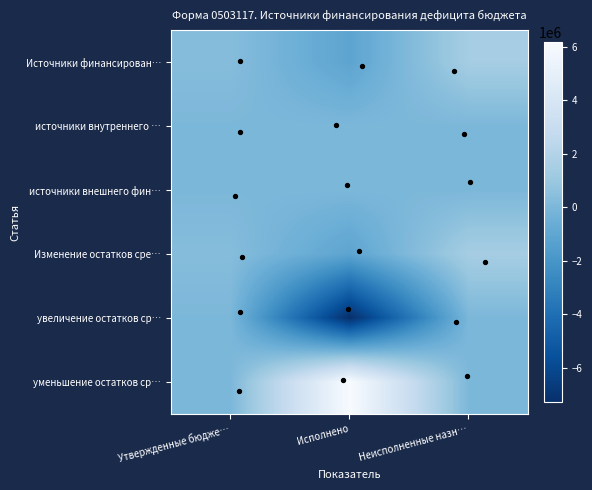

What is the spread (max minus min) of values at Исполнено?

13432799.6